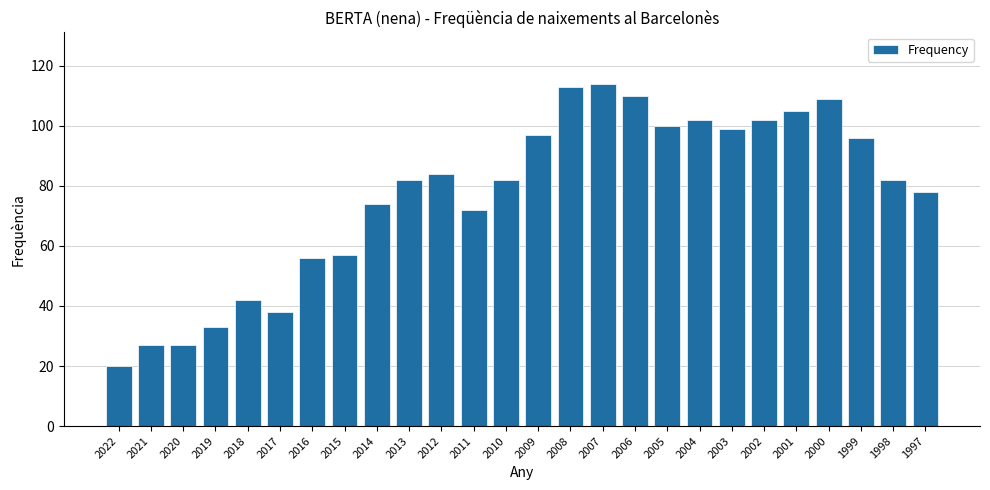

How many bars are there in total?

26